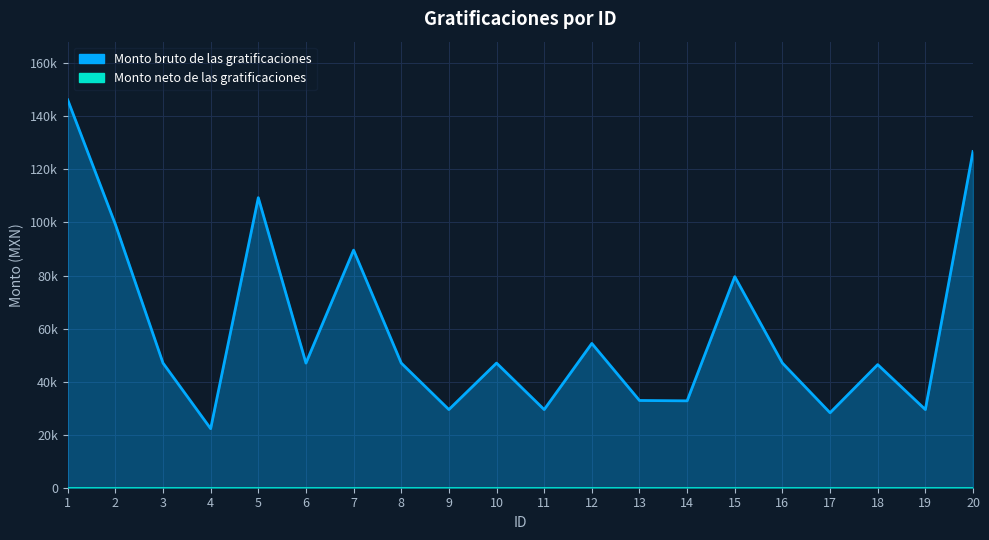

Reading right to left, what are all the values shown in this chart?

20=126754.4	19=29469.3	18=46417.8	17=28258.3	16=46997.3	15=79582.7	14=32755.2	13=32896.0	12=54400.0	11=29469.3	10=46997.3	9=29469.3	8=46997.3	7=89585.3	6=46997.3	5=109350.7	4=22275.8	3=46997.3	2=99309.3	1=146239.6